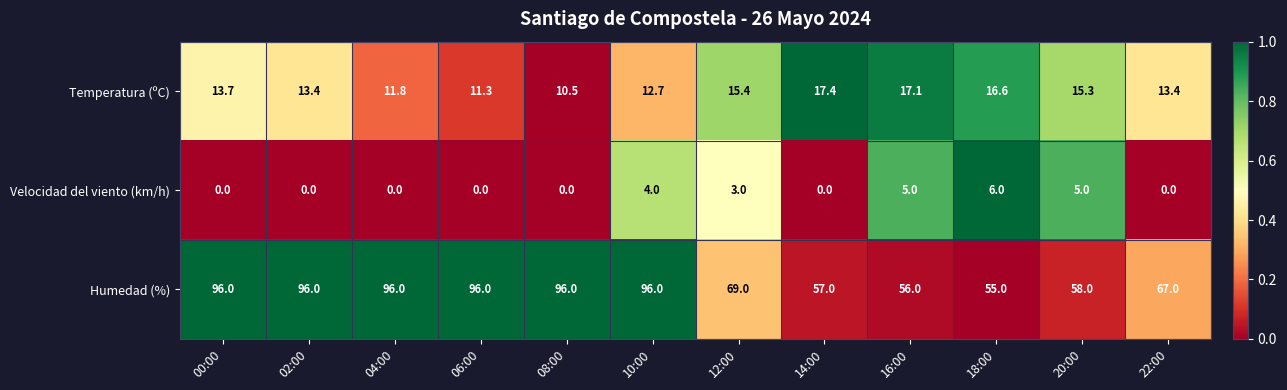

At how many categories does at least one series exceed 0?

12